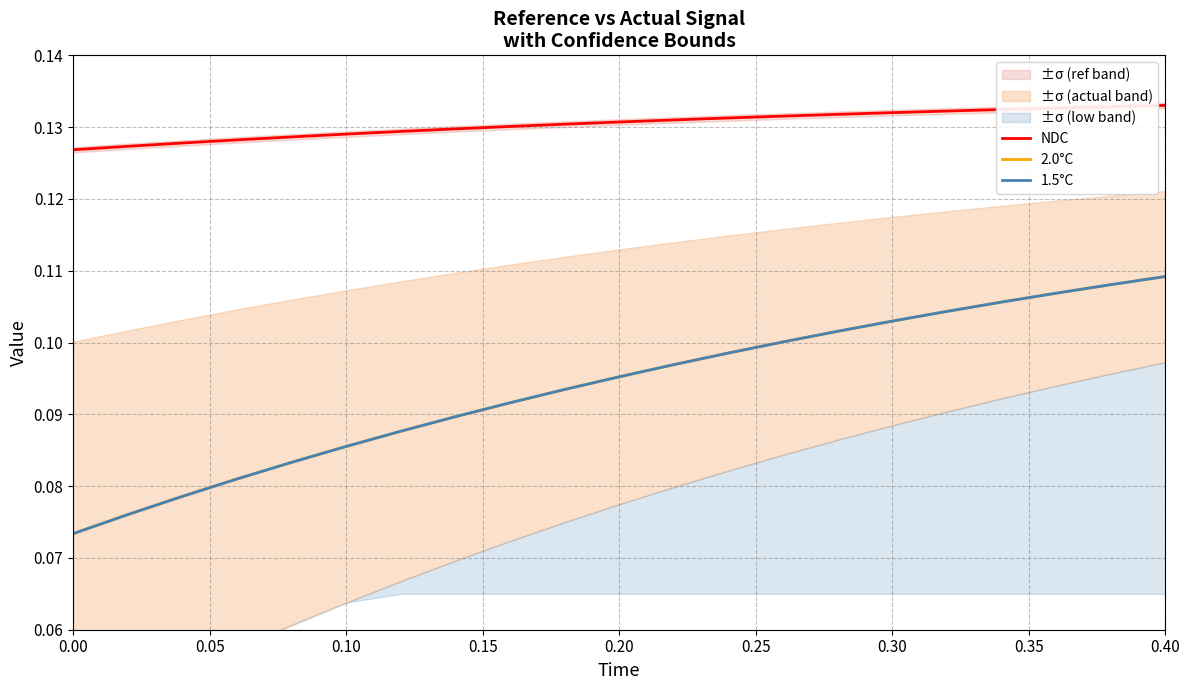

What is the value of the 1.5°C point at the 15th from the left?

0.1